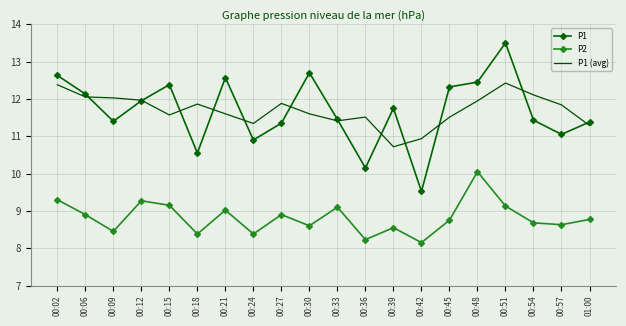

True or false: P2 and P1 (avg) intersect in this chart.

False